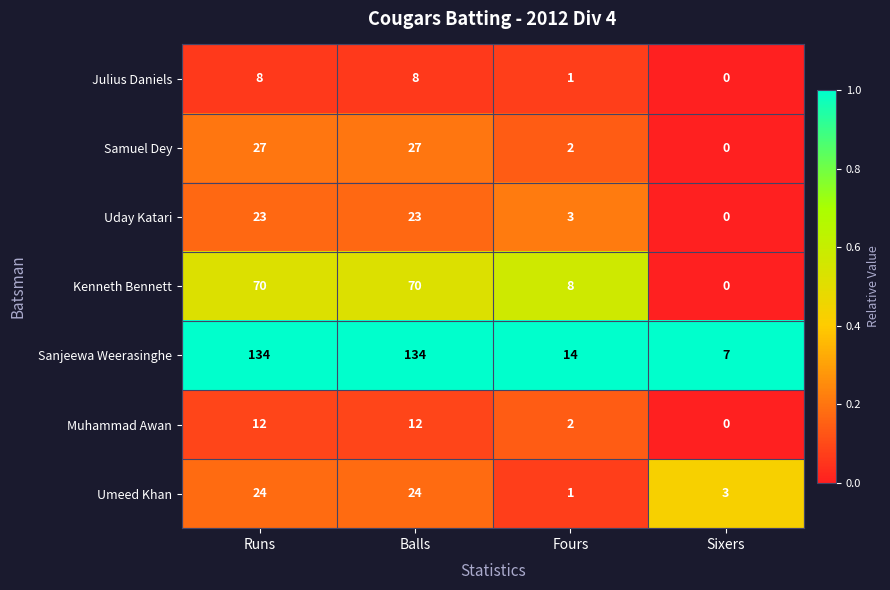

What is the difference between the highest and lowest values at Runs?

126